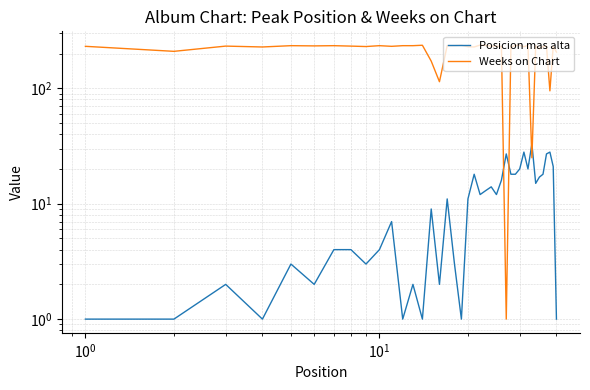

Rank the series by their average value, from highest to lowest.

Weeks on Chart, Posicion mas alta